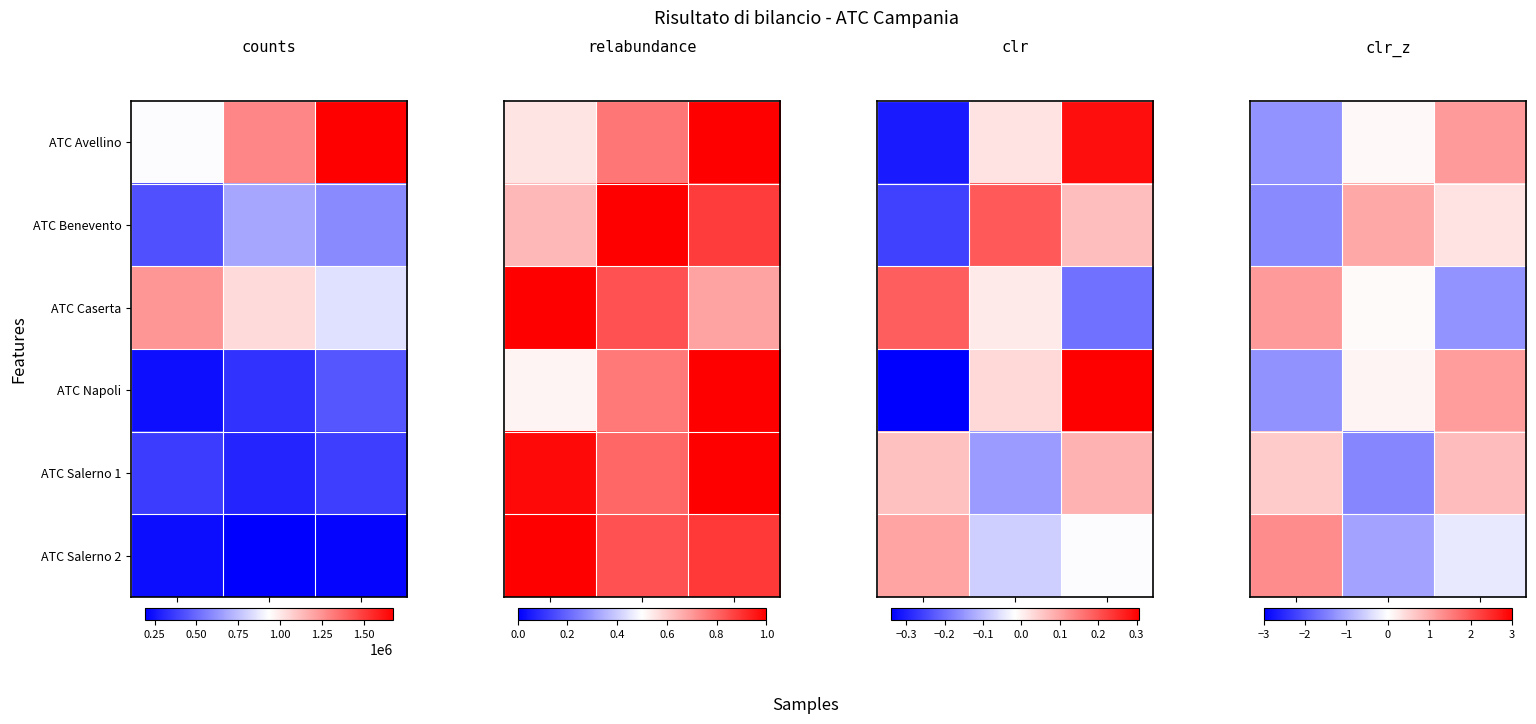

What is the smallest value displayed?

-1.1